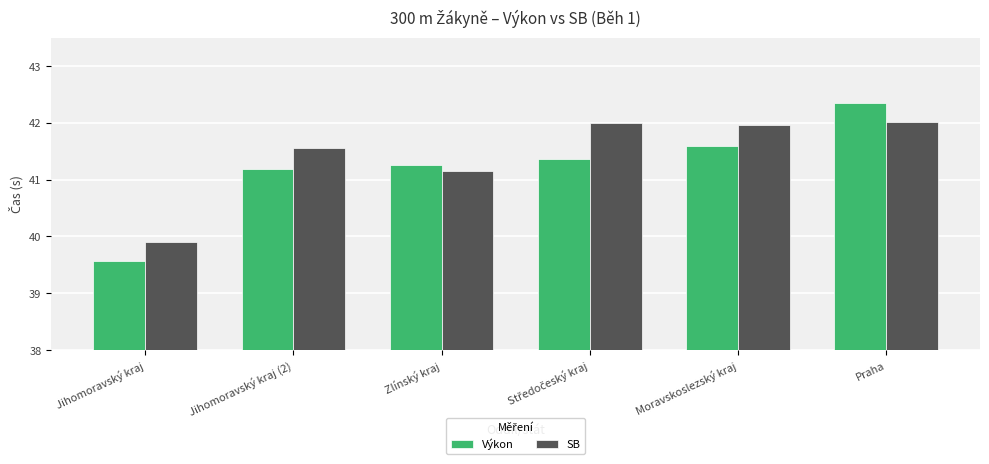

Rank the series at Praha from lowest to highest value.

SB, Výkon